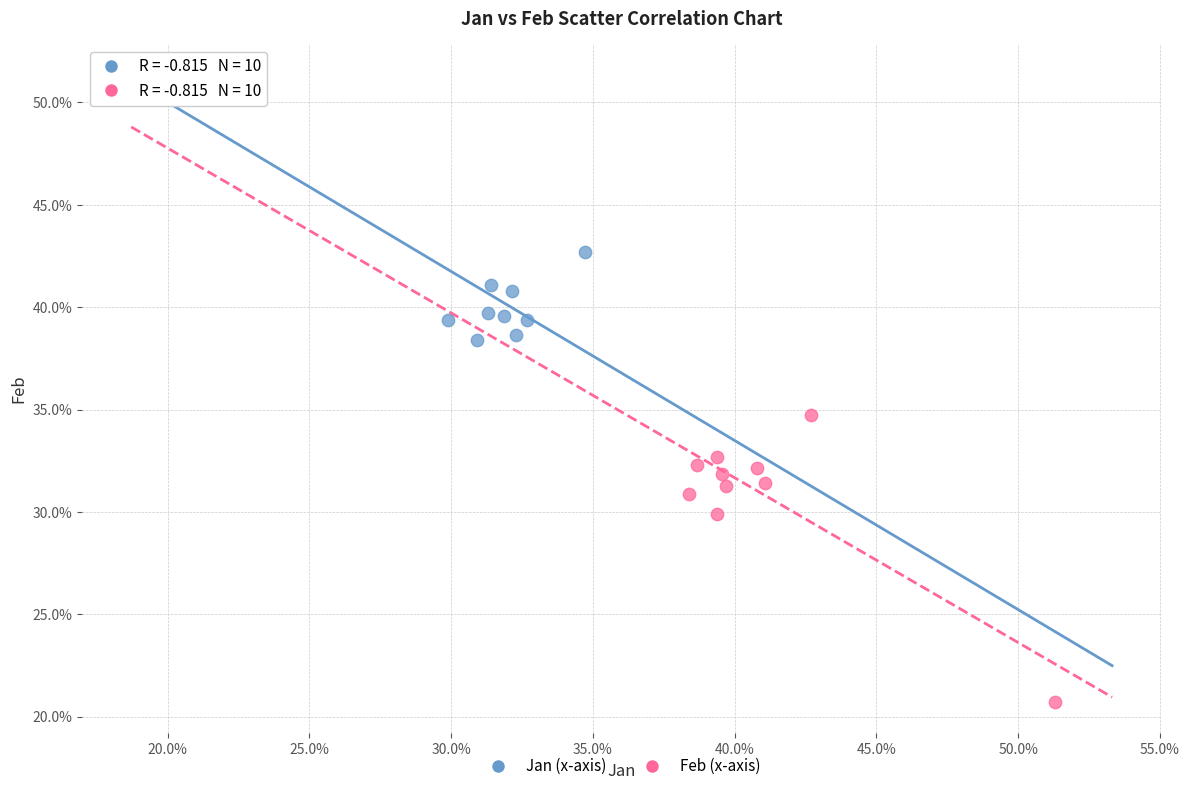

Which series has the largest Y range (max minus min)?

Feb (x-axis)